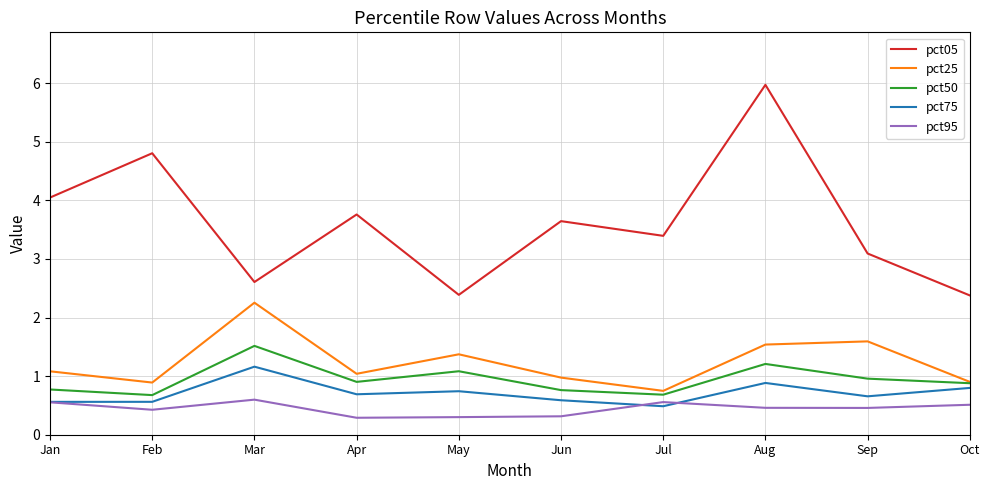

Is it true that pct75 equals 1.1 at Sep?

False